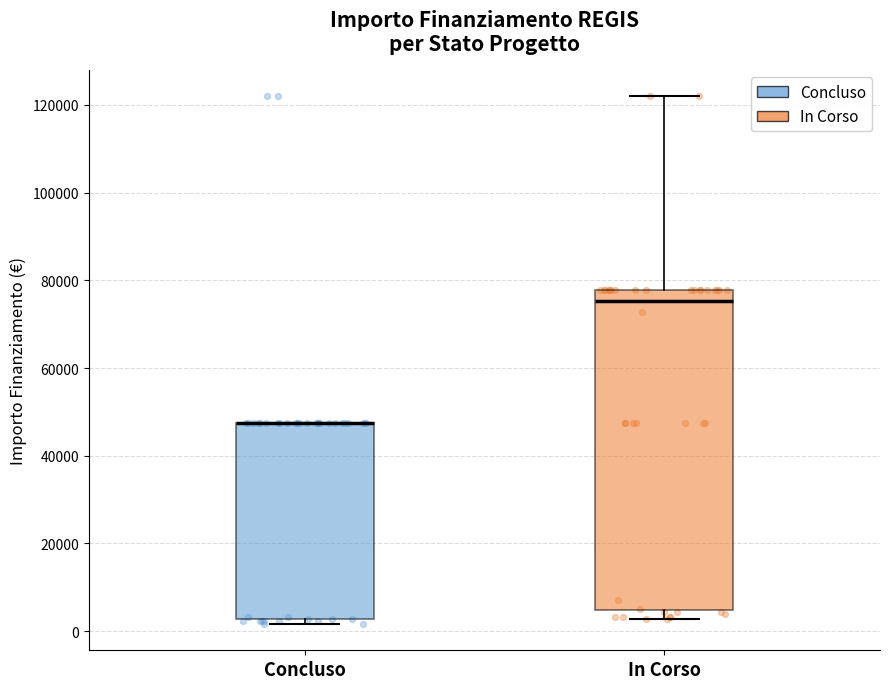

Which box is the tallest, from its lower edge to its upper edge?

In Corso